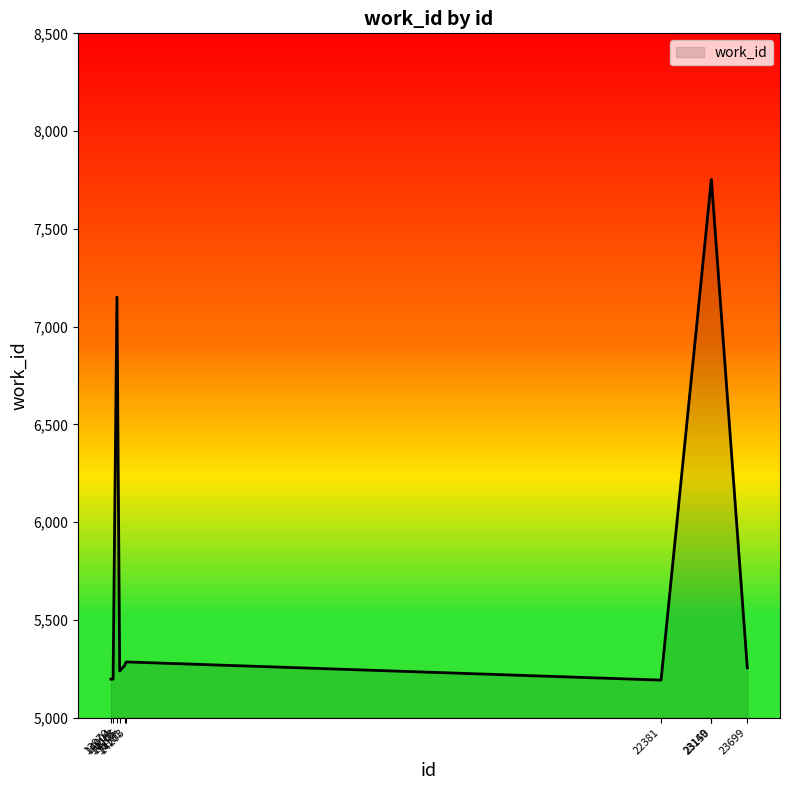

What is the difference between the maximum and minimum values?

2560